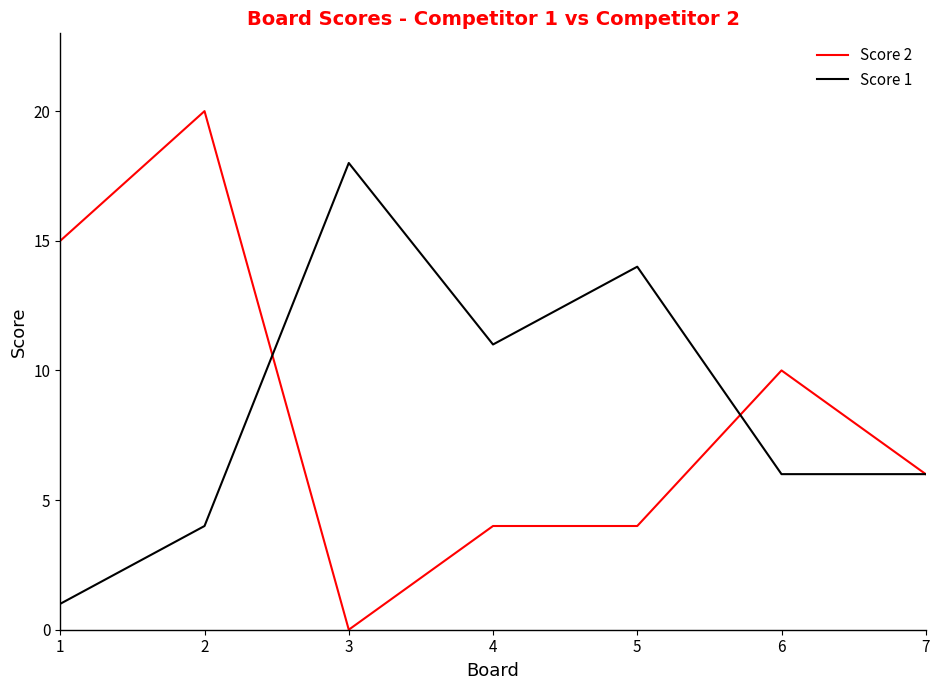

Is the value of Score 1 at 2 greater than the value of Score 2 at 2?

No